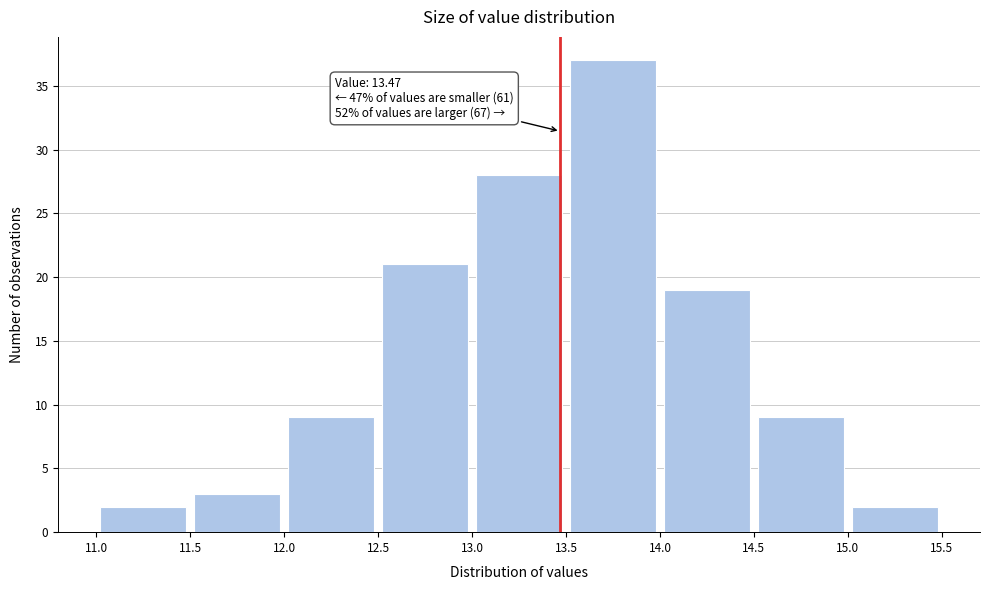

Over which range of the x-axis is the bar tallest?

13.5 to 14.0